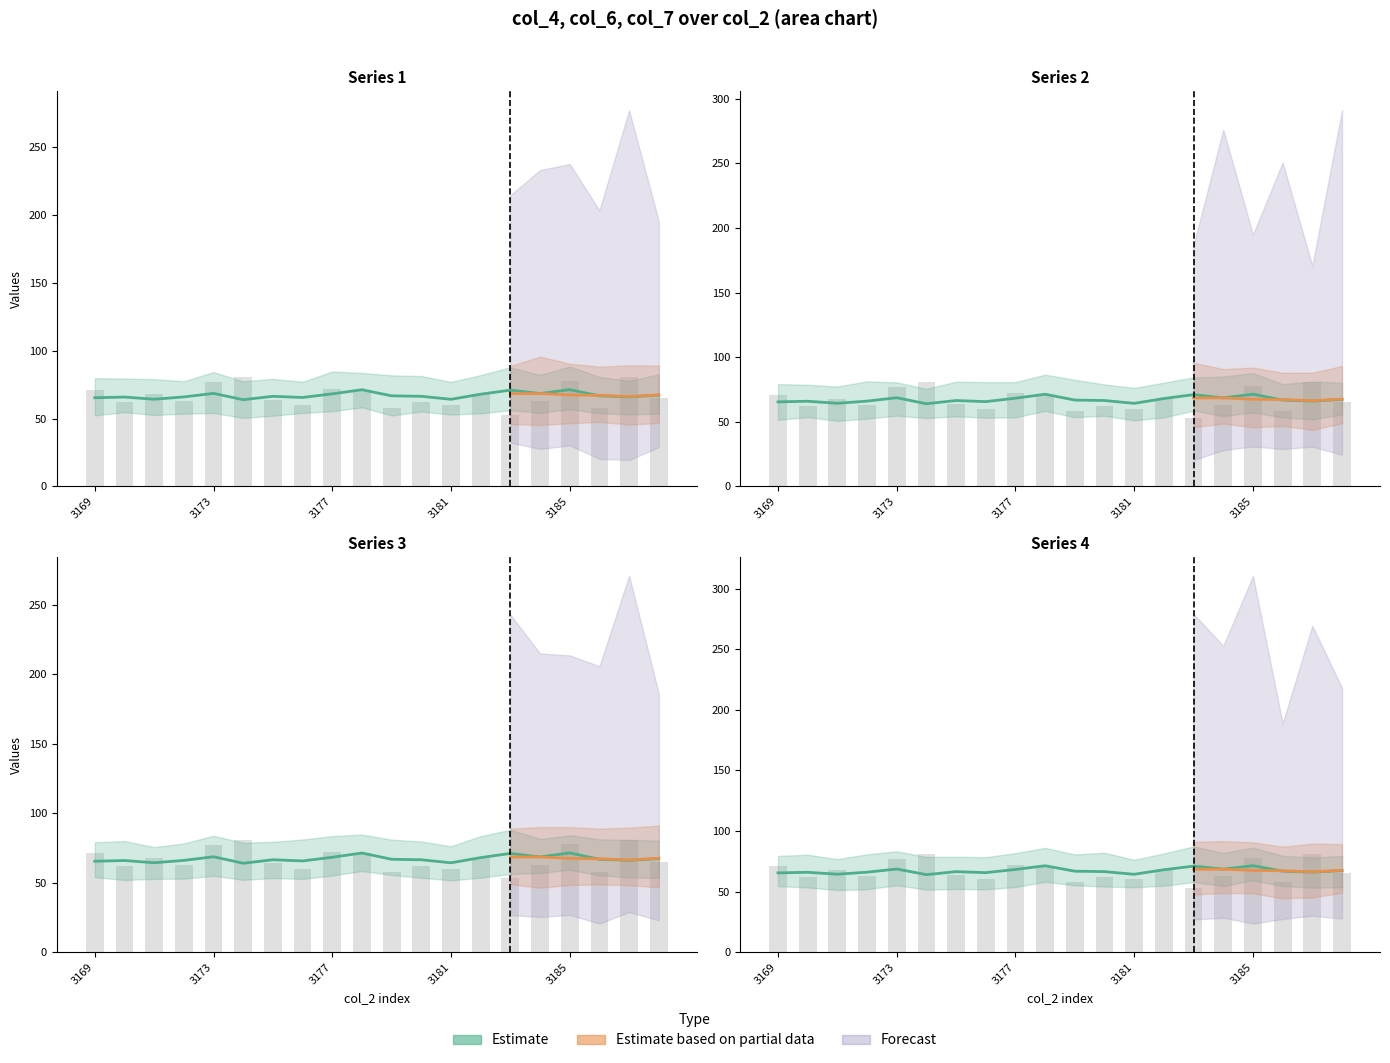

Rank the categories by col_7 value from highest to lowest.

3174, 3187, 3185, 3173, 3177, 3169, 3178, 3171, 3182, 3188, 3175, 3172, 3184, 3170, 3180, 3176, 3181, 3179, 3186, 3183